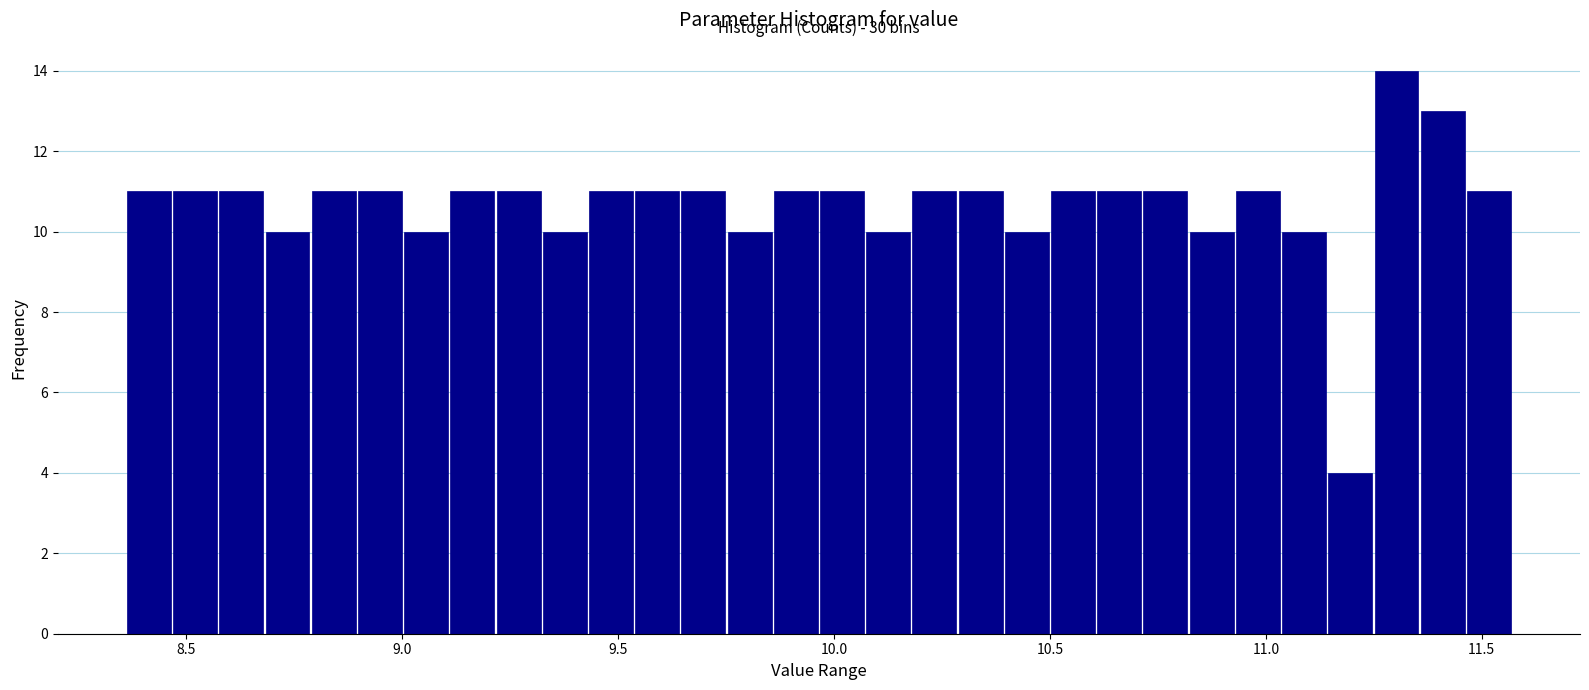

Around what value on the x-axis is the tallest bar? Give the approximate position of its centre, as read against the axis.

11.30